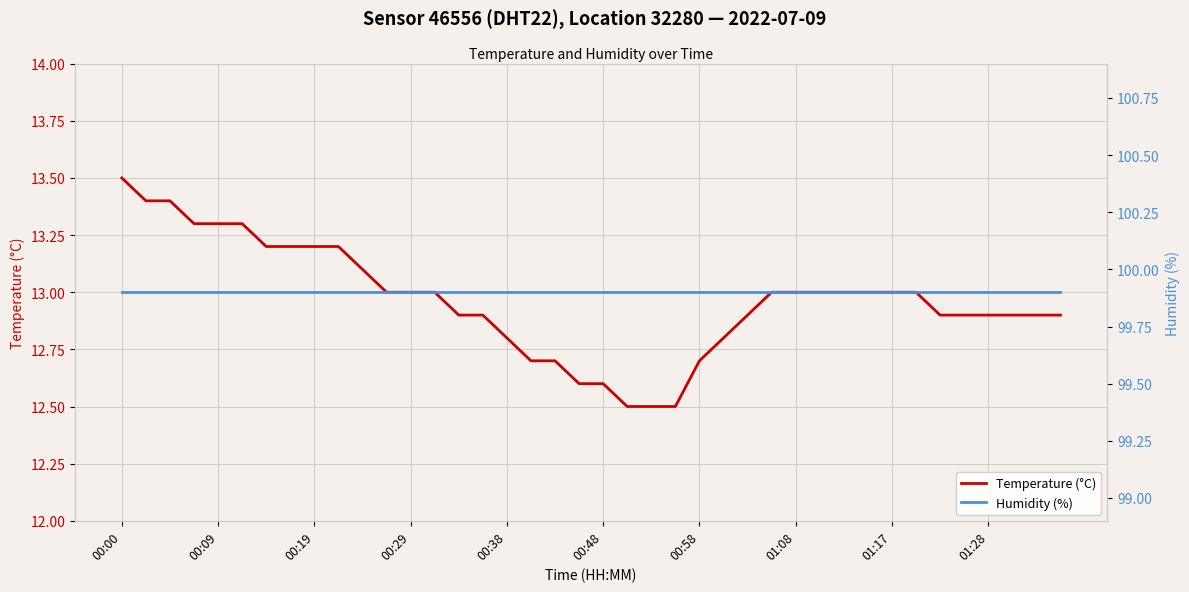

What is the sum of all Humidity (%) values?

3996.0